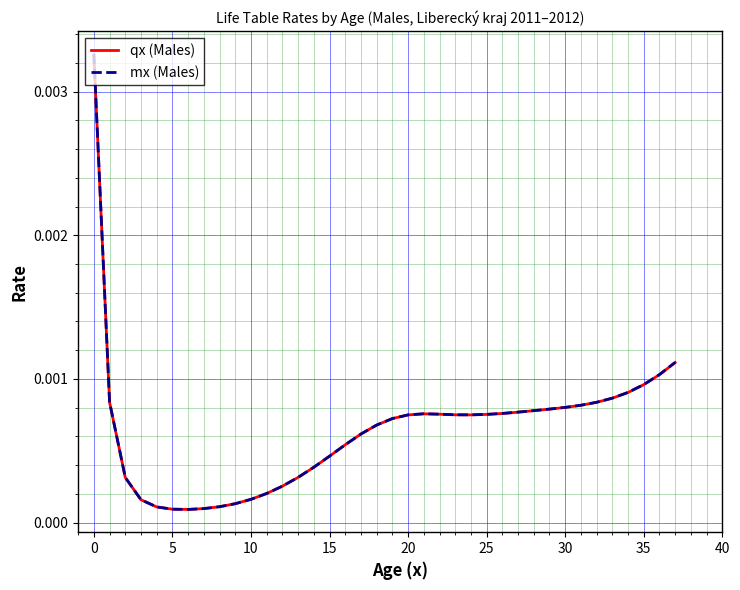

Which series has the largest range (max minus min)?

mx (Males)